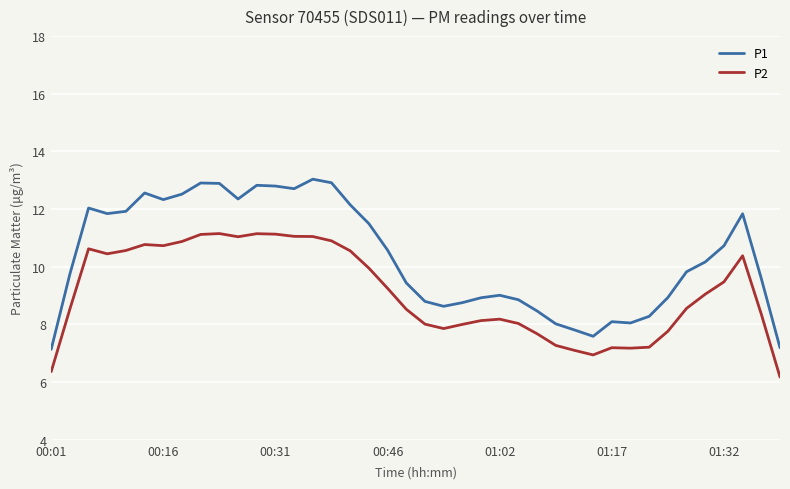

Rank the series by their average value, from lowest to highest.

P2, P1